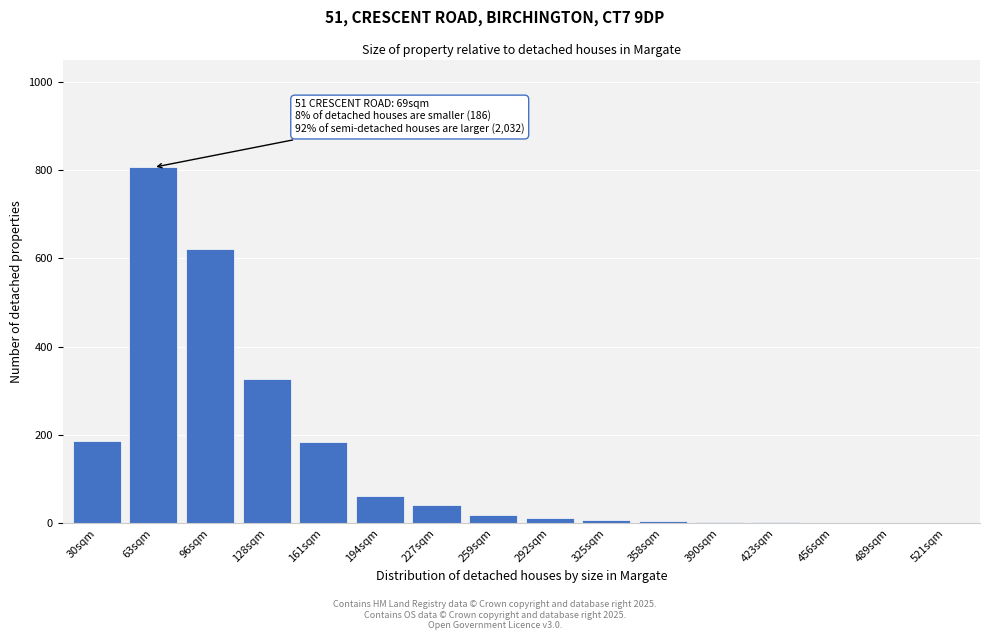

The value at 161sqm is 324. True or false?

False